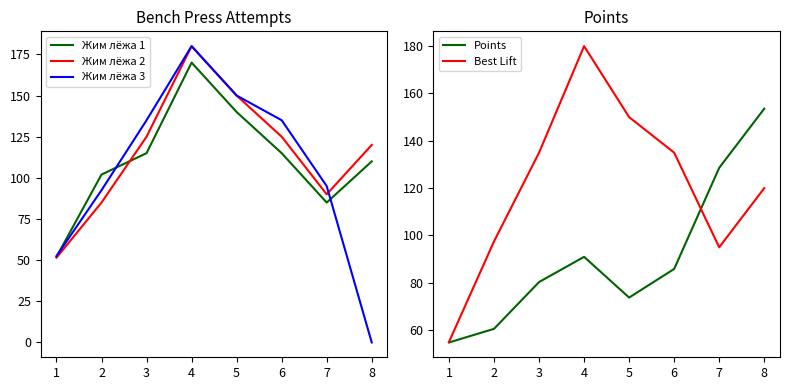

Is it true that Жим лёжа 2 equals 85.0 at 2?

True